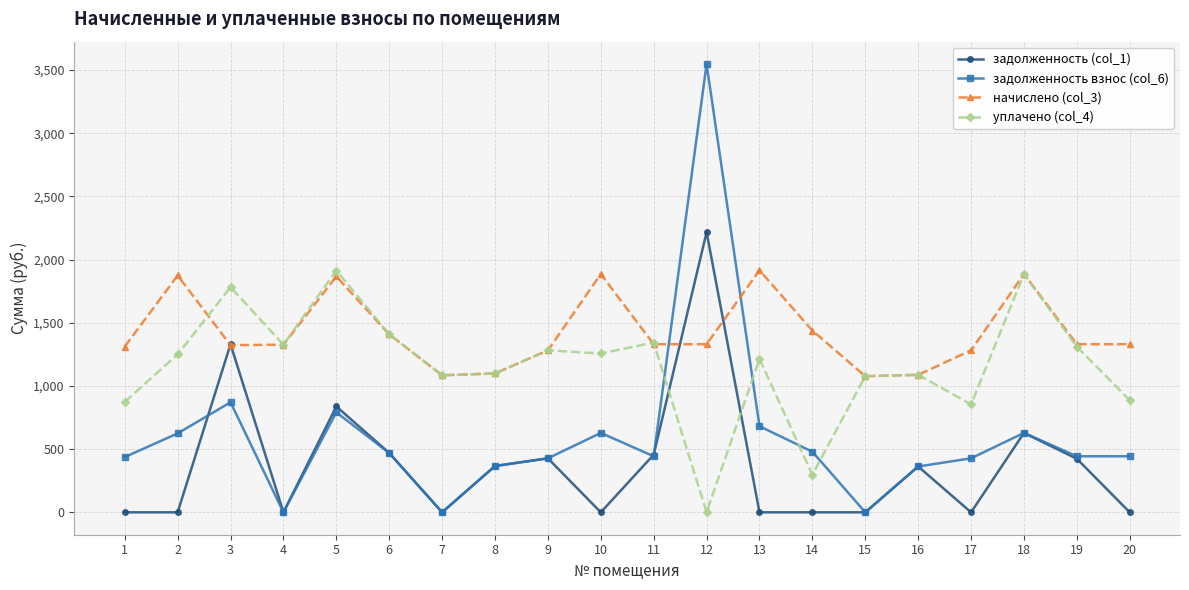

Which series ends up on top after the final intersection of задолженность (col_1) and уплачено (col_4)?

уплачено (col_4)